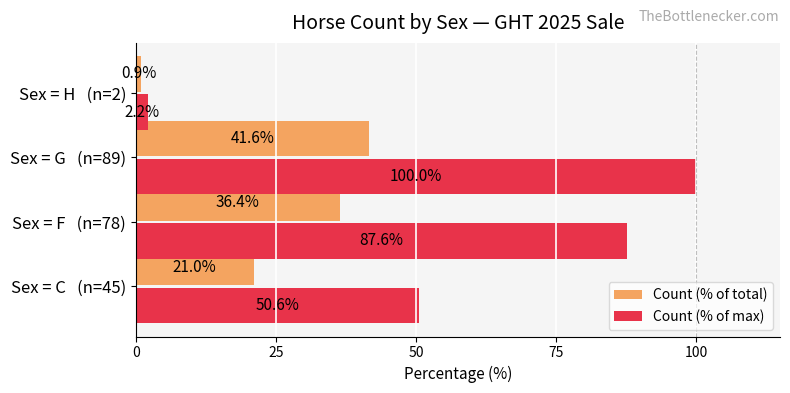

Between Sex = F   (n=78) and Sex = H   (n=2), which series saw the biggest shift?

Count (% of max)